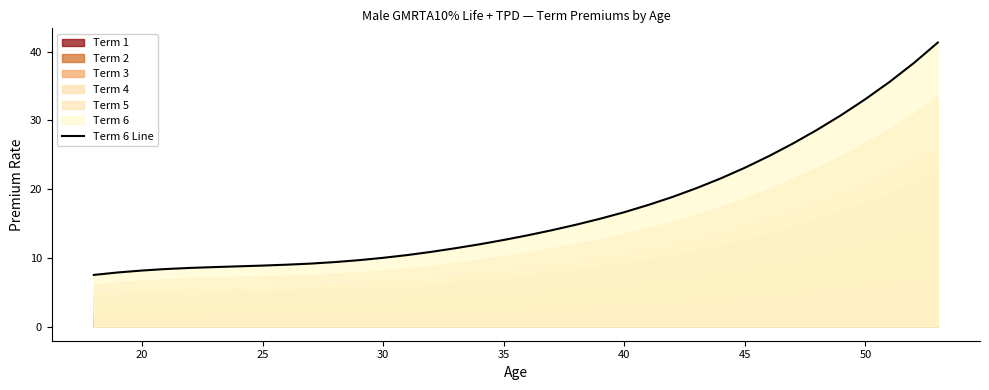

What is the maximum value for Term 6 Line?

41.3